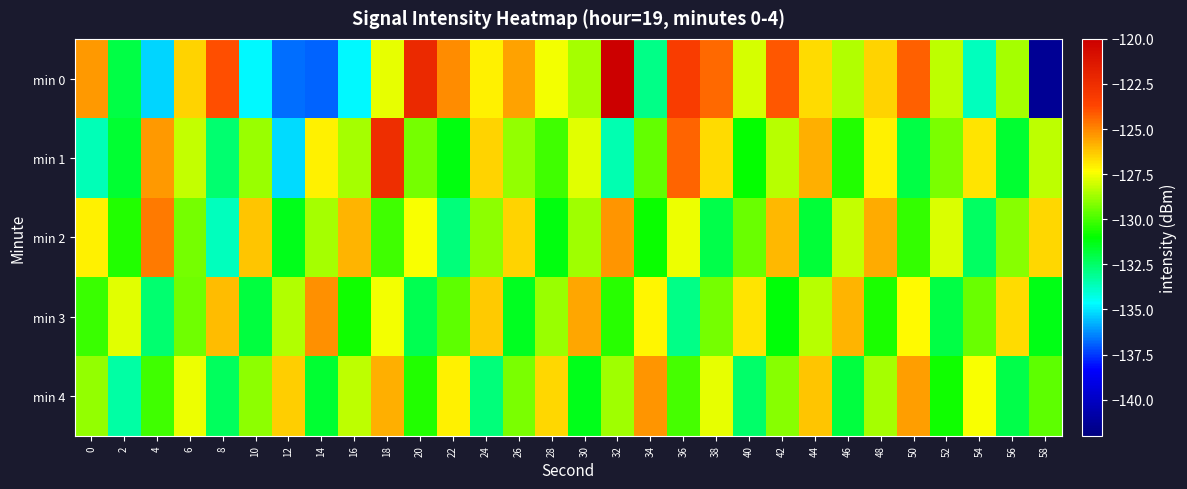

Reading left to right, transcribe all the data shown in this chart.

min 0: 0=-125.3	2=-132.0	4=-135.3	6=-126.5	8=-123.9	10=-134.7	12=-136.7	14=-136.9	16=-134.8	18=-127.7	20=-122.3	22=-125.1	24=-127.1	26=-125.6	28=-127.5	30=-128.6	32=-120.0	34=-133.0	36=-123.3	38=-124.4	40=-127.9	42=-124.1	44=-126.6	46=-128.5	48=-126.5	50=-124.2	52=-128.3	54=-133.7	56=-128.7	58=-141.3
min 1: 0=-133.7	2=-131.8	4=-125.4	6=-128.2	8=-132.6	10=-128.8	12=-135.2	14=-127.1	16=-128.6	18=-122.5	20=-129.3	22=-131.2	24=-126.5	26=-128.9	28=-130.1	30=-127.8	32=-133.5	34=-129.6	36=-124.3	38=-126.7	40=-131.0	42=-128.4	44=-125.8	46=-130.5	48=-127.1	50=-132.0	52=-129.2	54=-126.8	56=-131.7	58=-128.3
min 2: 0=-127.1	2=-130.5	4=-124.8	6=-129.3	8=-133.7	10=-126.2	12=-131.4	14=-128.6	16=-125.9	18=-130.1	20=-127.4	22=-132.8	24=-129.0	26=-126.5	28=-131.2	30=-128.7	32=-125.3	34=-130.9	36=-127.6	38=-132.1	40=-129.5	42=-126.0	44=-131.8	46=-128.2	48=-125.7	50=-130.3	52=-127.9	54=-132.4	56=-129.1	58=-126.6
min 3: 0=-130.2	2=-127.8	4=-132.6	6=-129.4	8=-126.1	10=-131.9	12=-128.5	14=-125.2	16=-130.8	18=-127.5	20=-132.2	22=-129.7	24=-126.3	26=-131.5	28=-128.8	30=-125.6	32=-130.4	34=-127.2	36=-132.9	38=-129.3	40=-126.8	42=-131.1	44=-128.4	46=-125.9	48=-130.6	50=-127.3	52=-132.0	54=-129.5	56=-126.7	58=-131.3
min 4: 0=-128.9	2=-133.4	4=-130.1	6=-127.6	8=-132.3	10=-129.0	12=-126.4	14=-131.7	16=-128.3	18=-125.8	20=-130.5	22=-127.1	24=-132.8	26=-129.2	28=-126.6	30=-131.4	32=-128.7	34=-125.3	36=-130.0	38=-127.7	40=-132.5	42=-129.1	44=-126.2	46=-131.9	48=-128.6	50=-125.5	52=-130.8	54=-127.4	56=-132.1	58=-129.7